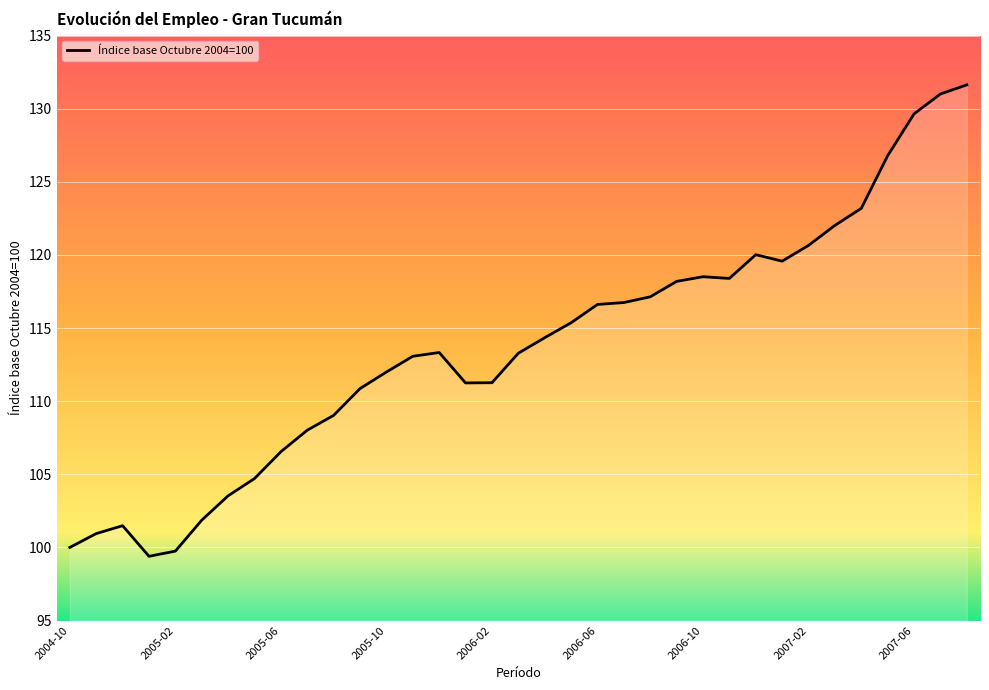

What is the difference between the maximum and minimum values?

32.2